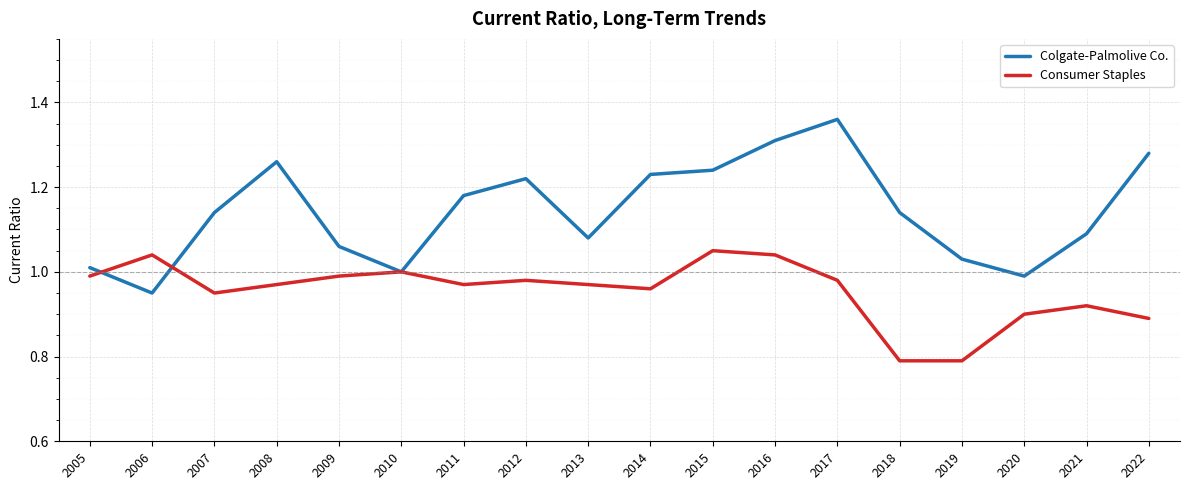

True or false: Consumer Staples and Colgate-Palmolive Co. intersect in this chart.

True